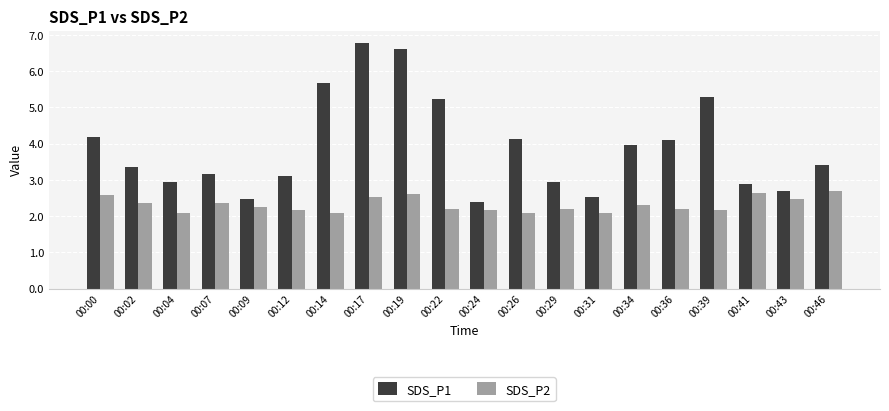

The value of SDS_P1 at 00:34 is 6.2. True or false?

False